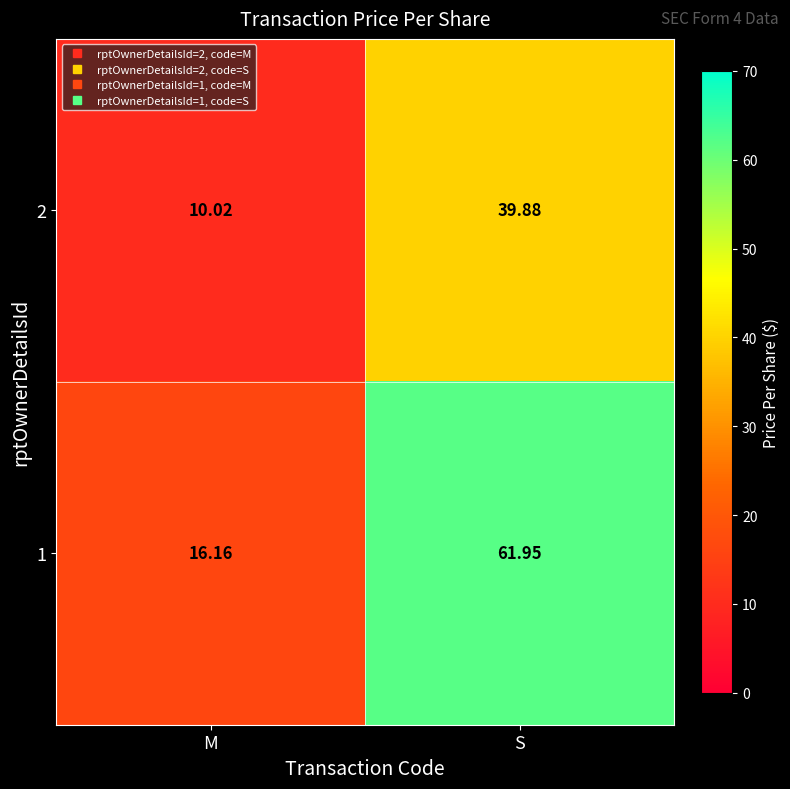

What is the difference between the highest and lowest values at M?

6.1